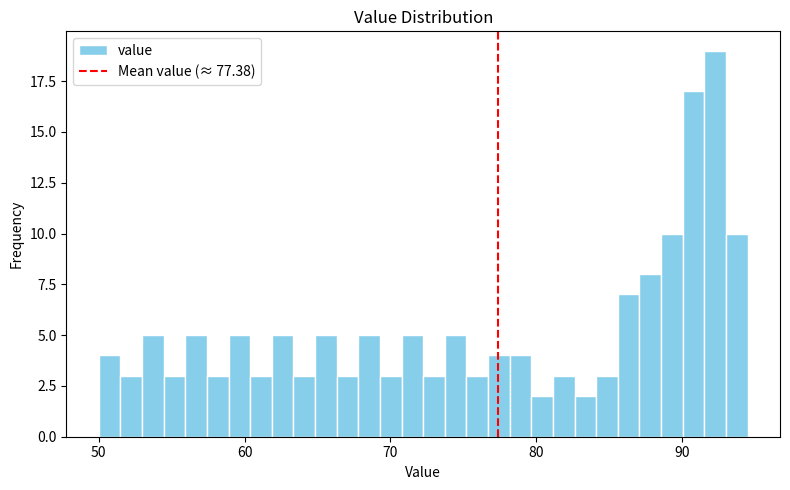

Read against the x-axis, roughly where is the centre of the tallest bar?

92